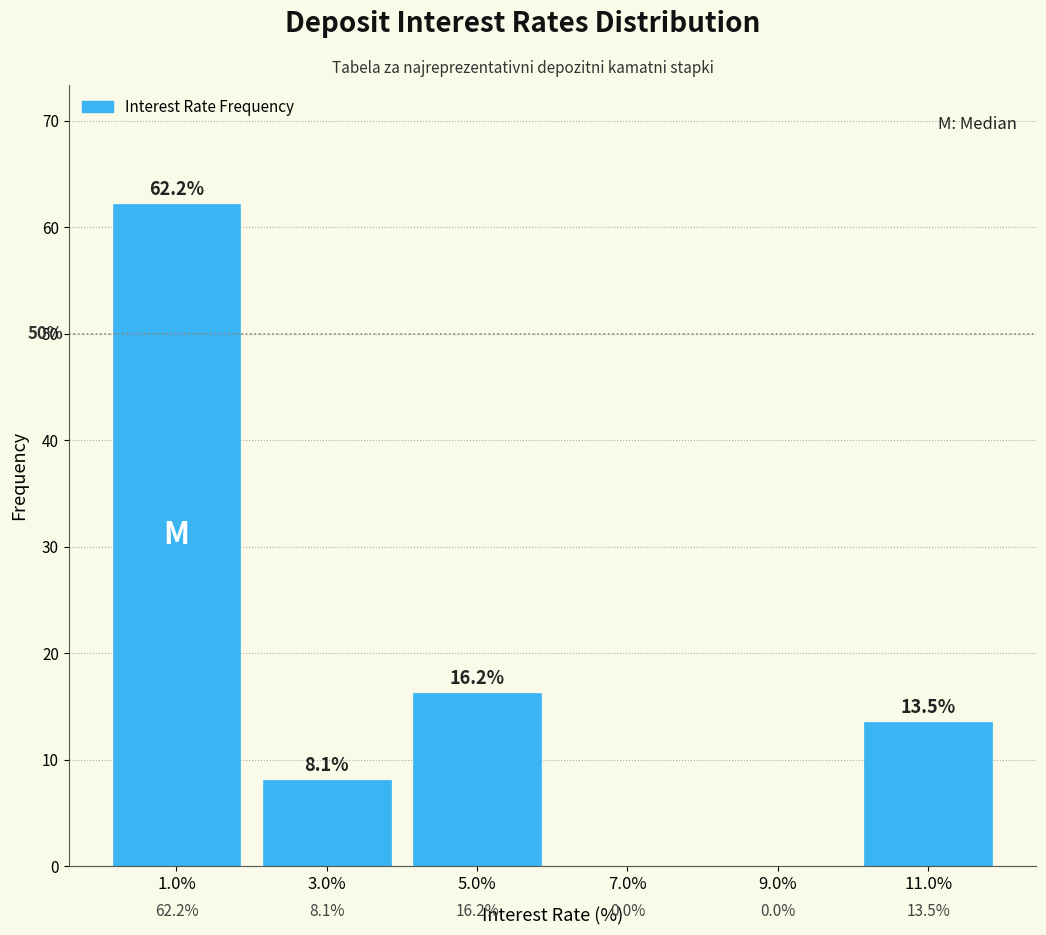

Reading left to right, transcribe all the data shown in this chart.

1.0%=62.2	3.0%=8.1	5.0%=16.2	7.0%=0.0	9.0%=0.0	11.0%=13.5